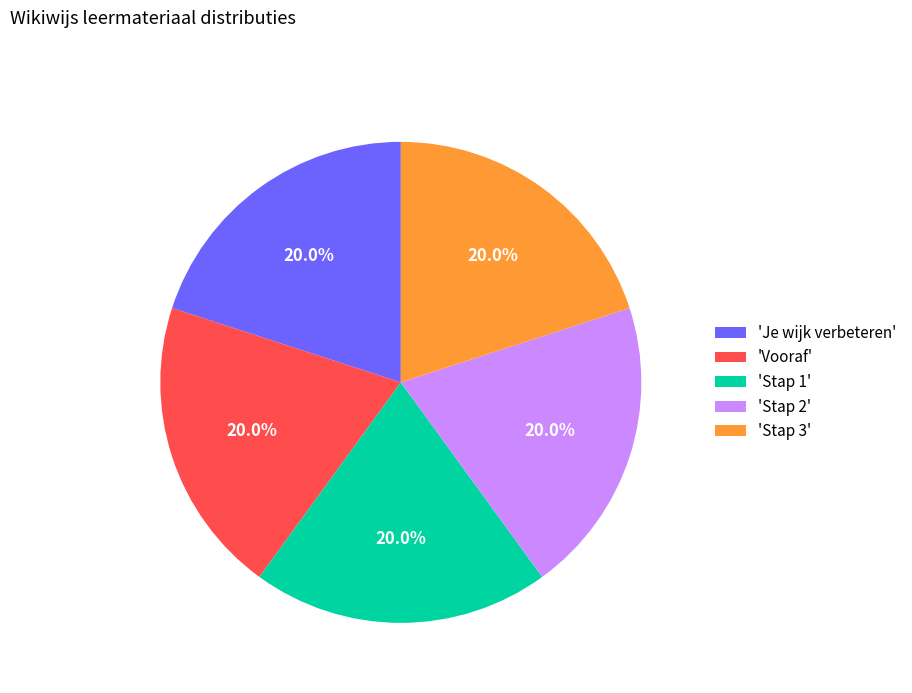

Does 'Stap 3' represent more than half of the total?

No